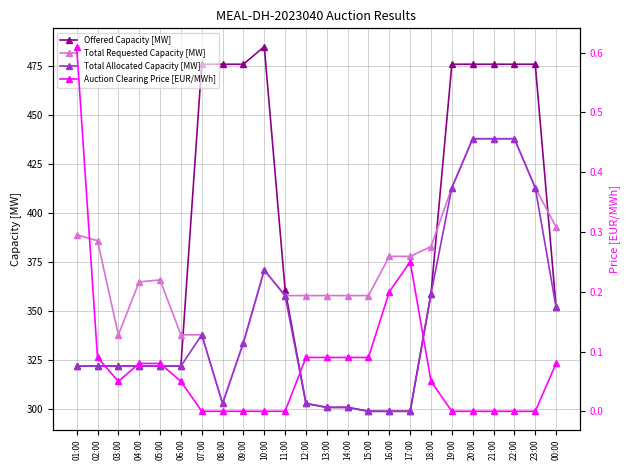

How many values in the Total Requested Capacity [MW] series are below 371?

12